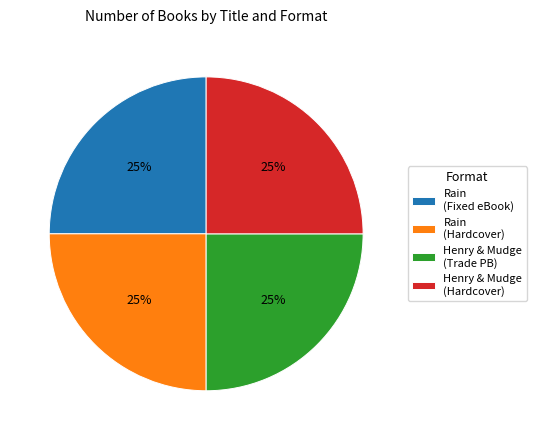

To the nearest percent, what portion does Rain (Hardcover) represent?

25%